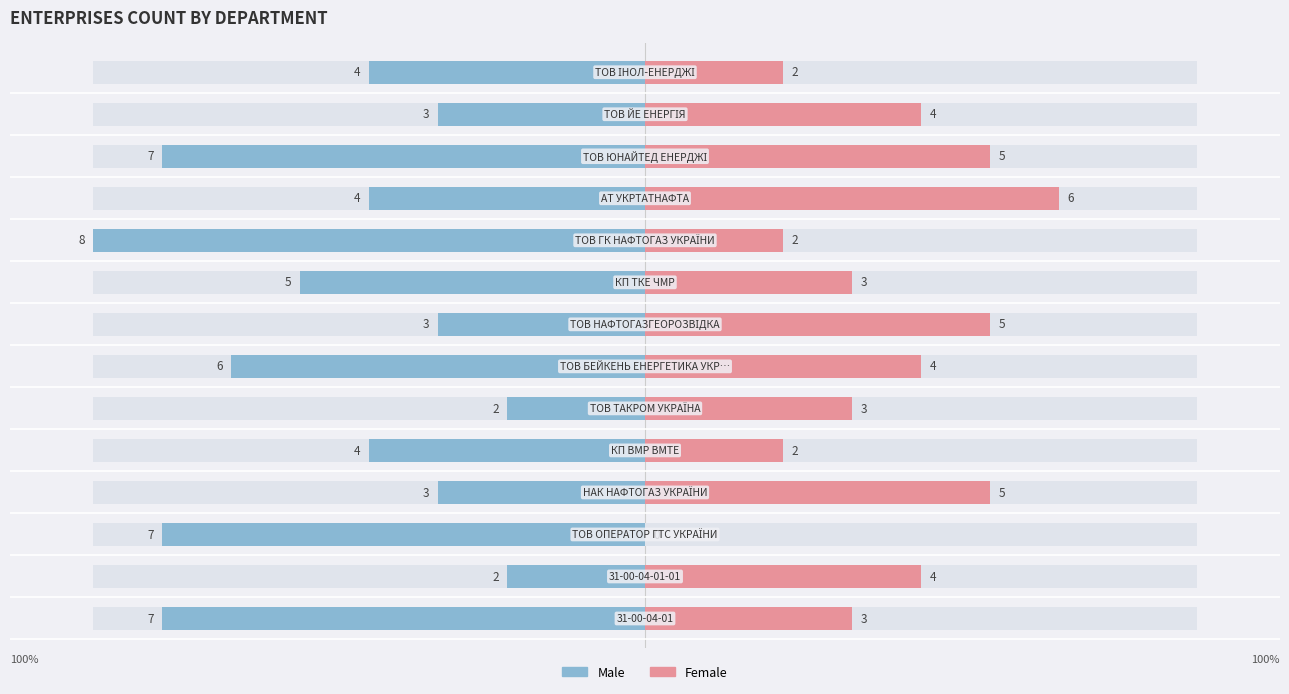

What is the maximum value for Male?

8